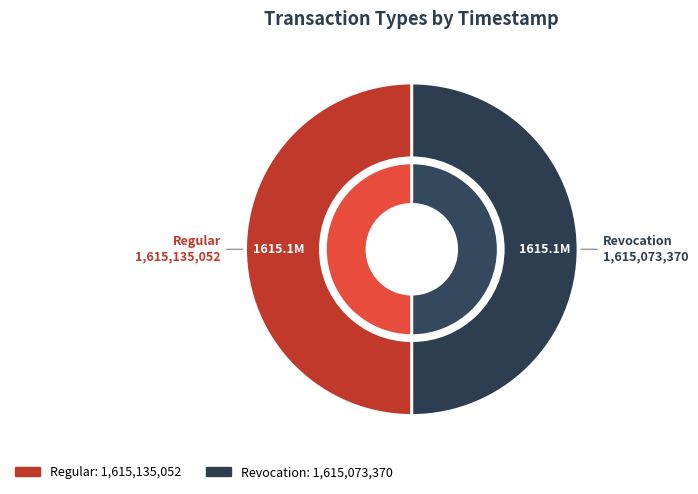

Which category has the biggest portion of the pie?

Regular